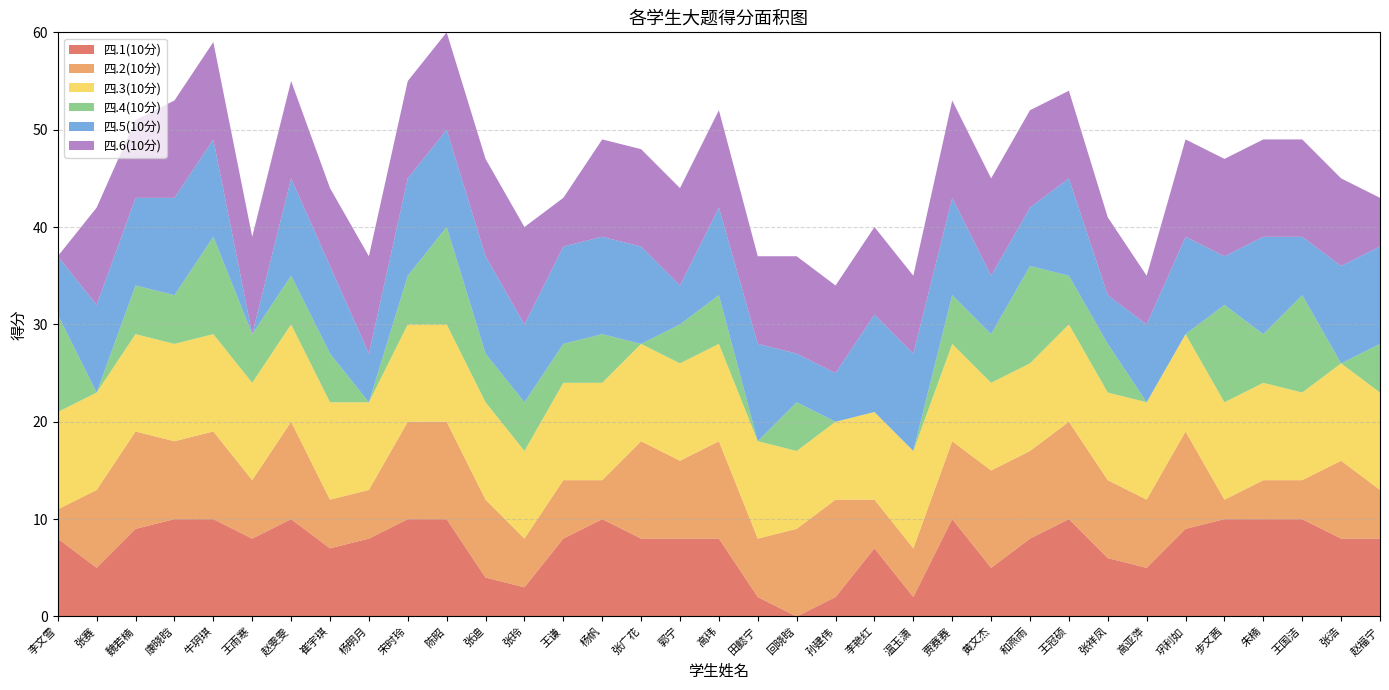

Reading left to right, what are all the values shown in this chart?

四.1(10分): 8	5	9	10	10	8	10	7	8	10	10	4	3	8	10	8	8	8	2	0	2	7	2	10	5	8	10	6	5	9	10	10	10	8	8
四.2(10分): 3	8	10	8	9	6	10	5	5	10	10	8	5	6	4	10	8	10	6	9	10	5	5	8	10	9	10	8	7	10	2	4	4	8	5
四.3(10分): 10	10	10	10	10	10	10	10	9	10	10	10	9	10	10	10	10	10	10	8	8	9	10	10	9	9	10	9	10	10	10	10	9	10	10
四.4(10分): 10	0	5	5	10	5	5	5	0	5	10	5	5	4	5	0	4	5	0	5	0	0	0	5	5	10	5	5	0	0	10	5	10	0	5
四.5(10分): 6	9	9	10	10	0	10	9	5	10	10	10	8	10	10	10	4	9	10	5	5	10	10	10	6	6	10	5	8	10	5	10	6	10	10
四.6(10分): 0	10	8	10	10	10	10	8	10	10	10	10	10	5	10	10	10	10	9	10	9	9	8	10	10	10	9	8	5	10	10	10	10	9	5